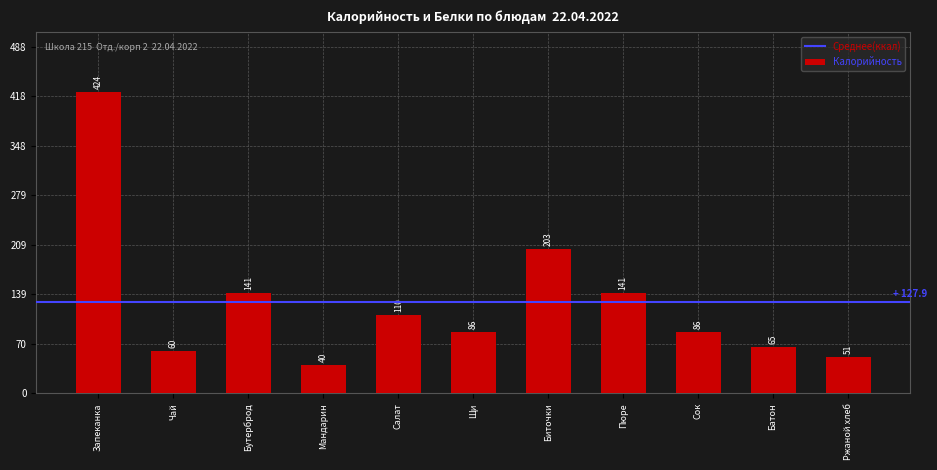

What is the label of the 6th bar from the left?

Щи